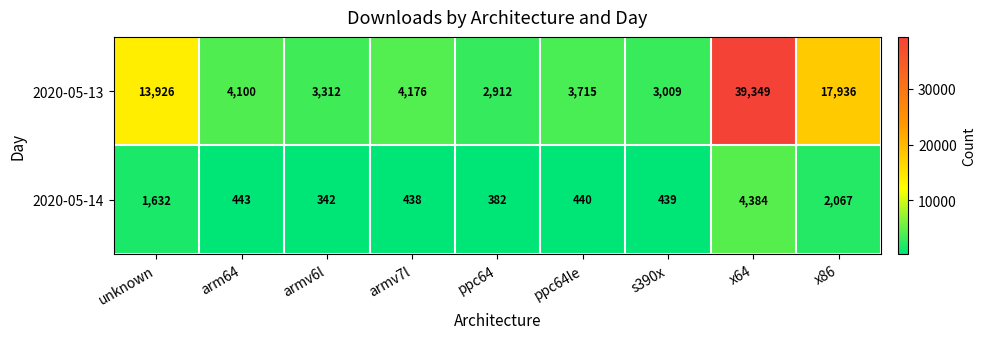

How many data points does each series have?

9